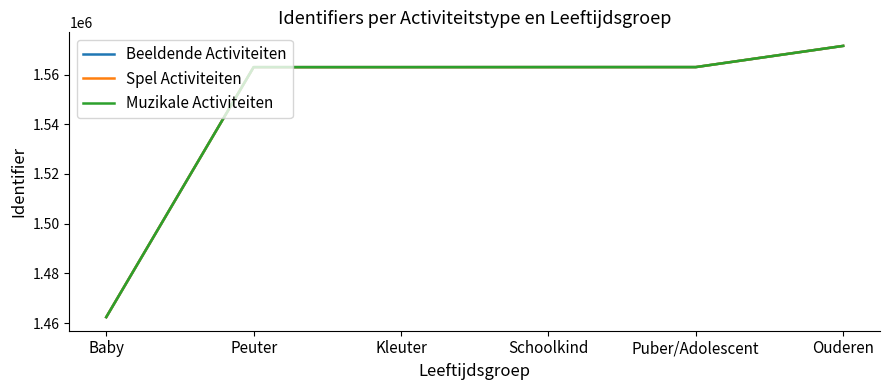

How many times do Beeldende Activiteiten and Spel Activiteiten cross each other?

2